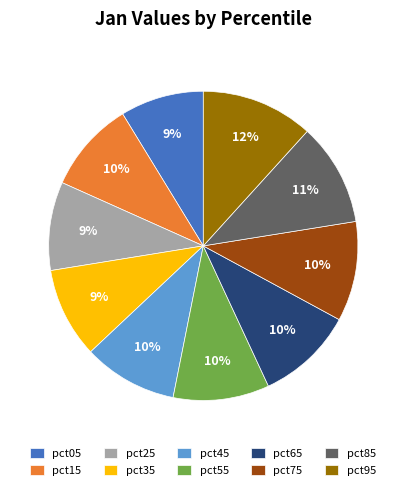

How many segments does this pie chart have?

10